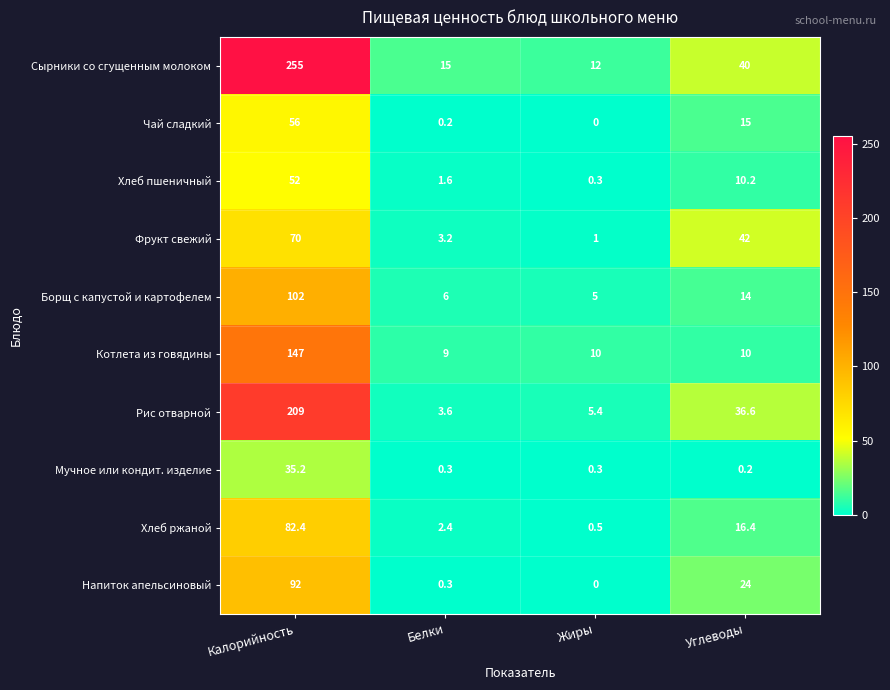

What is the maximum value shown in the chart?

255.0